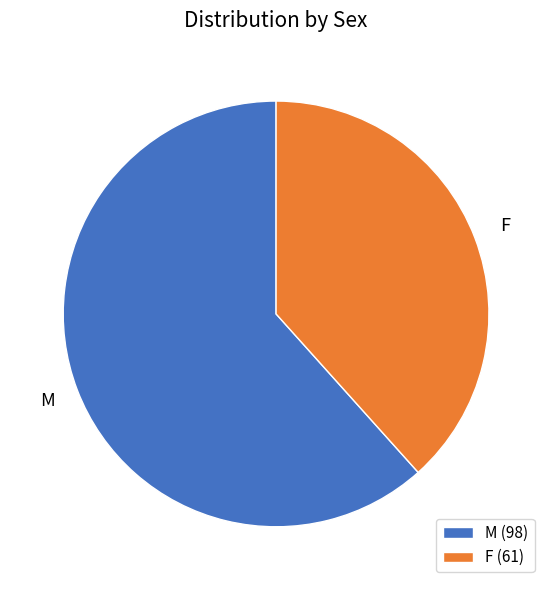

Which category has the smallest portion of the pie?

F